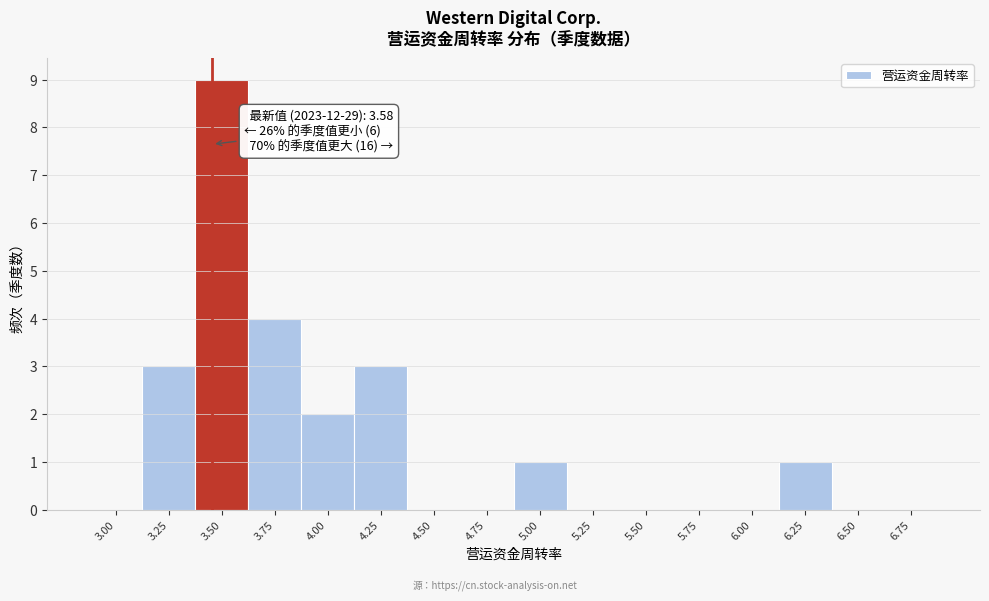

Reading left to right, list all the values displayed in this chart.

3.00=0	3.25=3	3.50=9	3.75=4	4.00=2	4.25=3	4.50=0	4.75=0	5.00=1	5.25=0	5.50=0	5.75=0	6.00=0	6.25=1	6.50=0	6.75=0